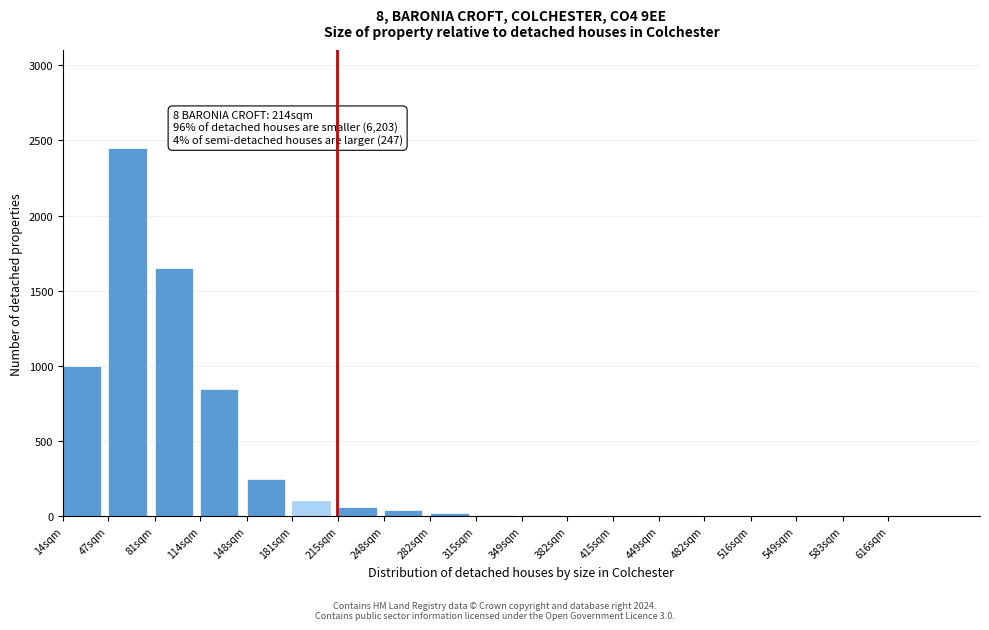

What is the approximate value at 148sqm?

250